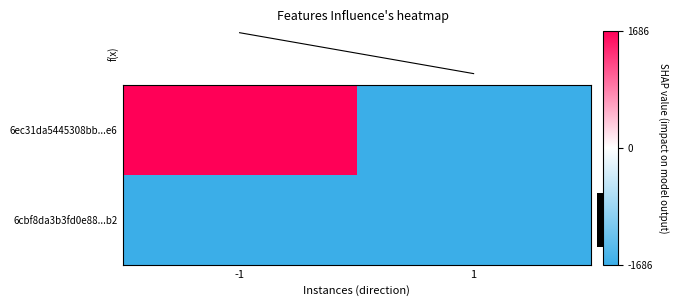

What is the difference between the maximum and minimum values in the importance series?

1